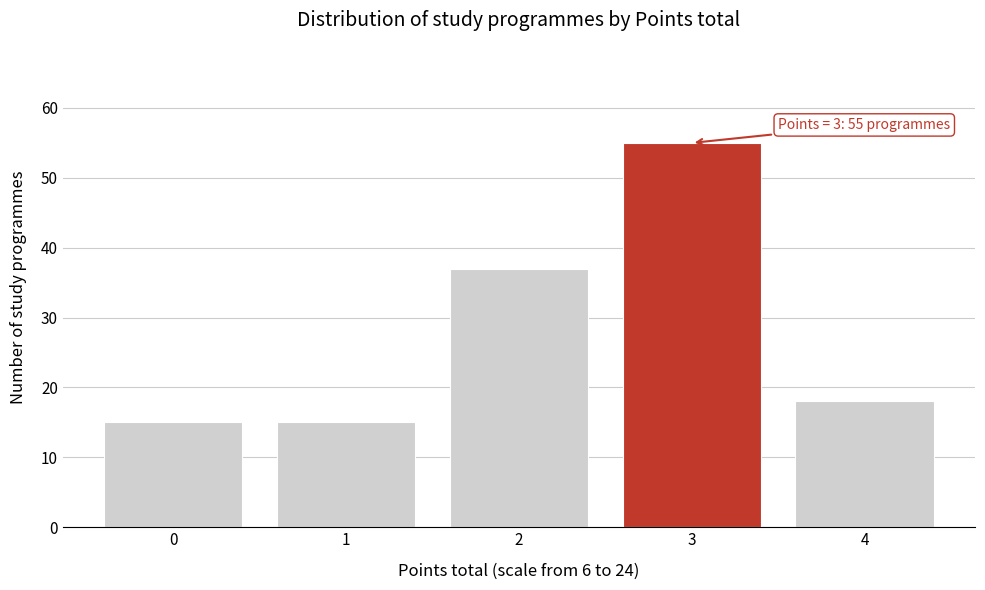

Reading left to right, transcribe all the data shown in this chart.

0=15	1=15	2=37	3=55	4=18